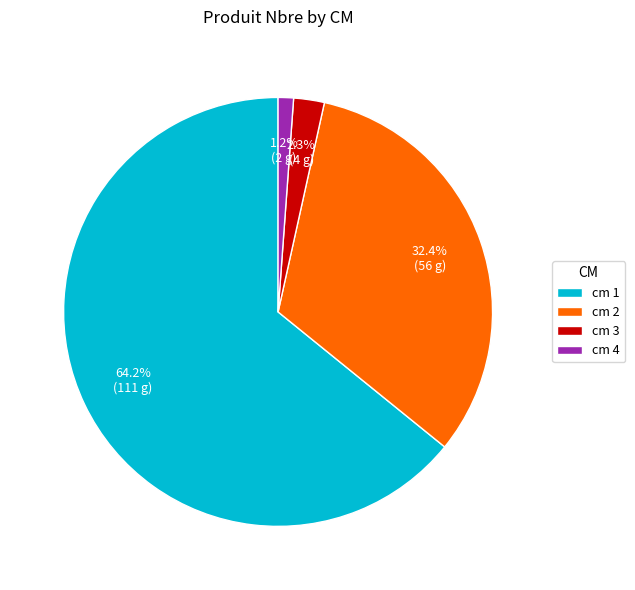

Which has a higher value, cm 3 or cm 2?

cm 2